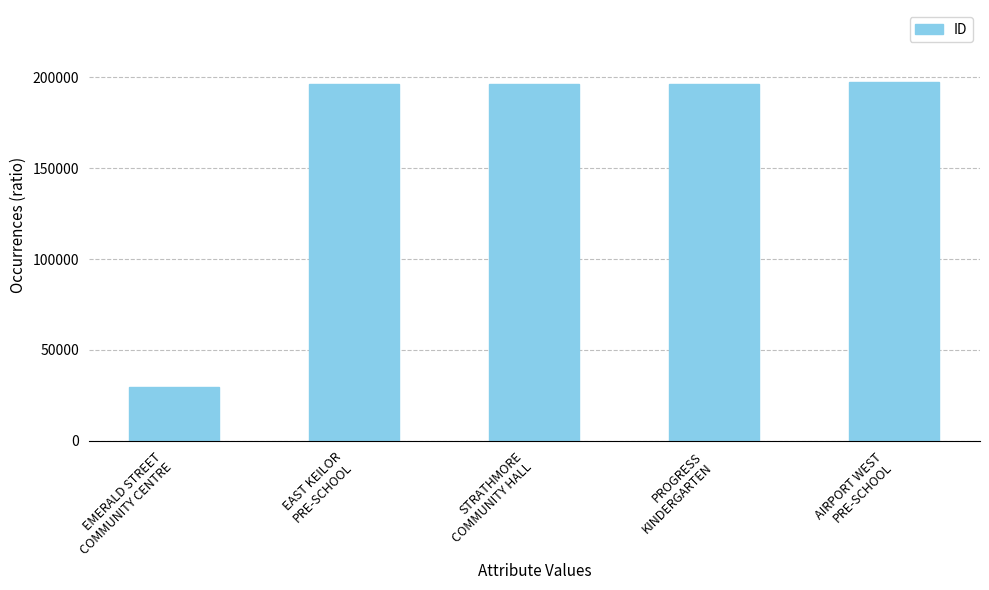

What is the ratio of the value at PROGRESS
KINDERGARTEN to the value at STRATHMORE
COMMUNITY HALL?

1.0